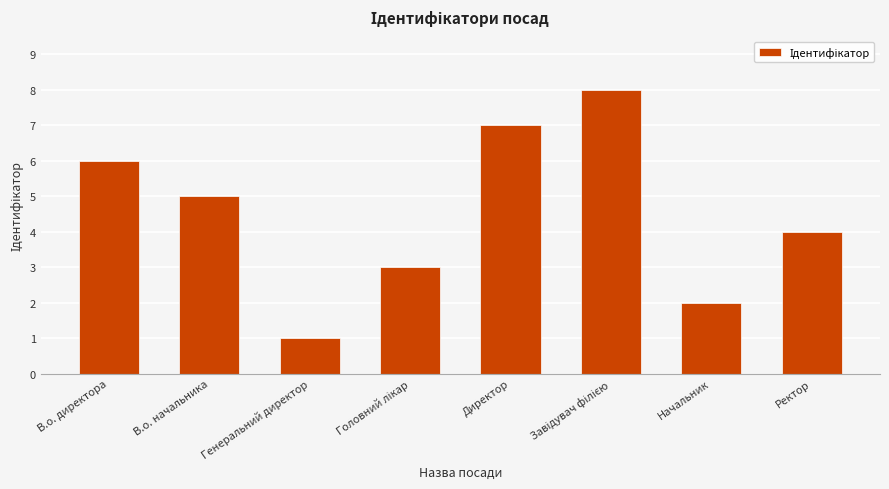

What is the value of the 8th bar from the left?

4